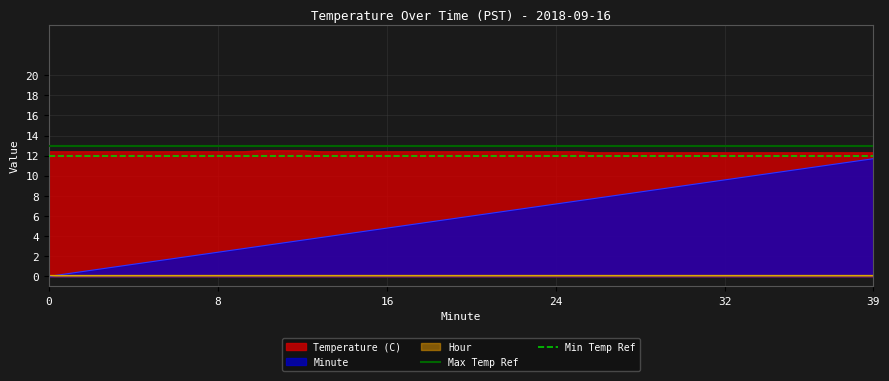

True or false: Min Temp Ref has a value of 17 at 0.

False